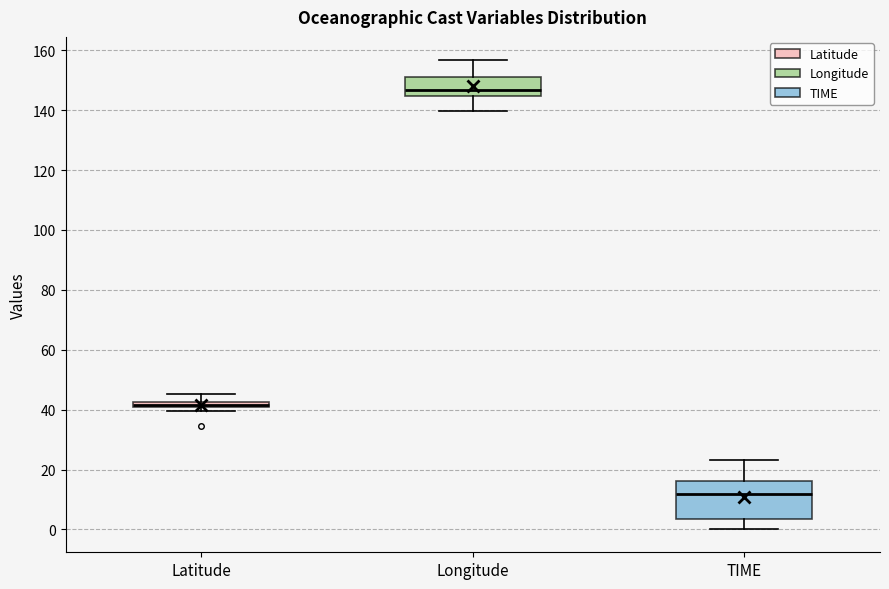

Which box is the tallest, from its lower edge to its upper edge?

TIME